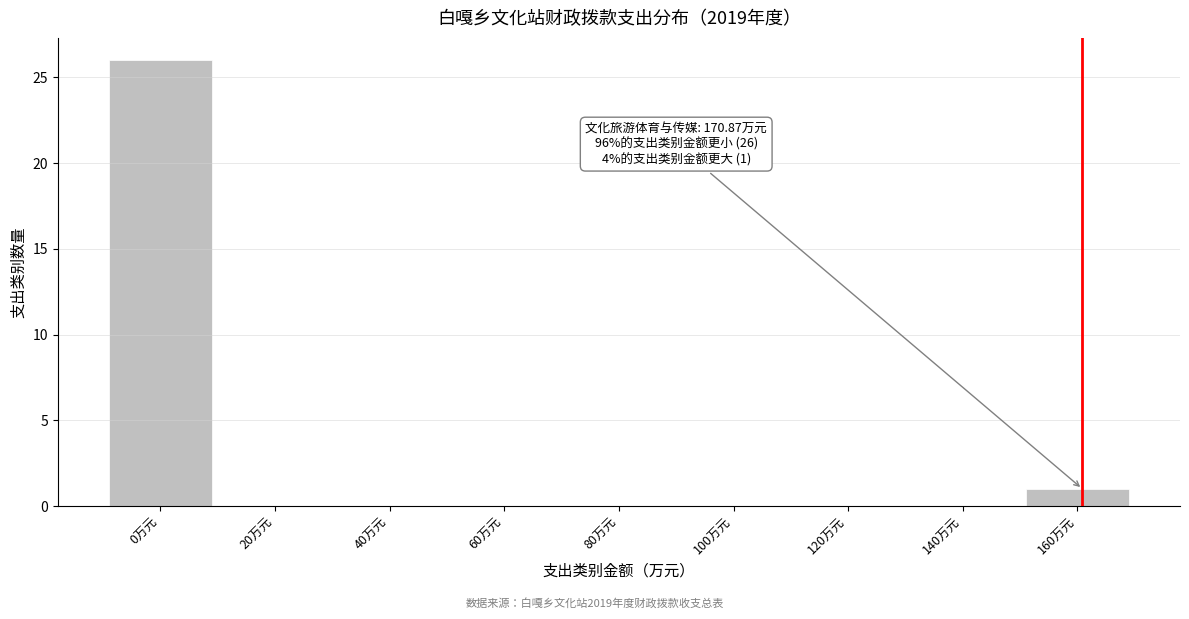

Reading right to left, extract all data points from this chart.

160万元=1	140万元=0	120万元=0	100万元=0	80万元=0	60万元=0	40万元=0	20万元=0	0万元=26